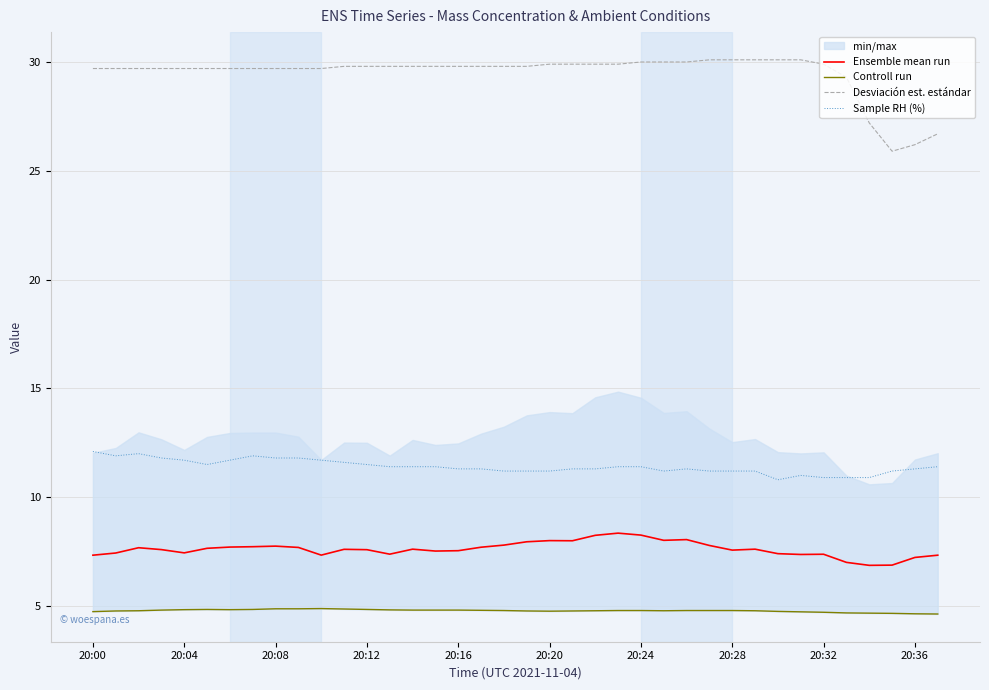

How many categories are shown in the chart?

38